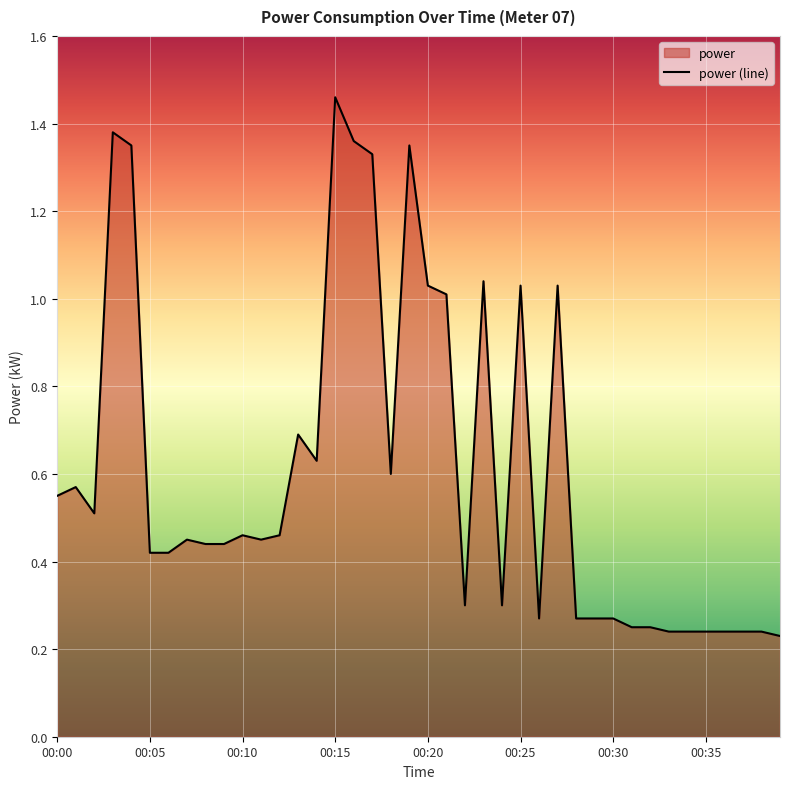

How many points are lower than both their immediate neighbors (excluding endpoints)?

7